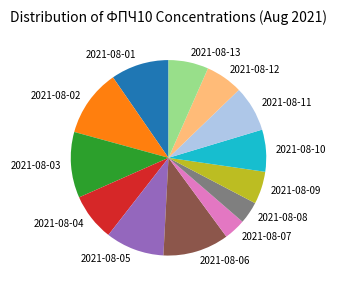

Is the sum of 2021-08-01 and 2021-08-11 greater than half?

No